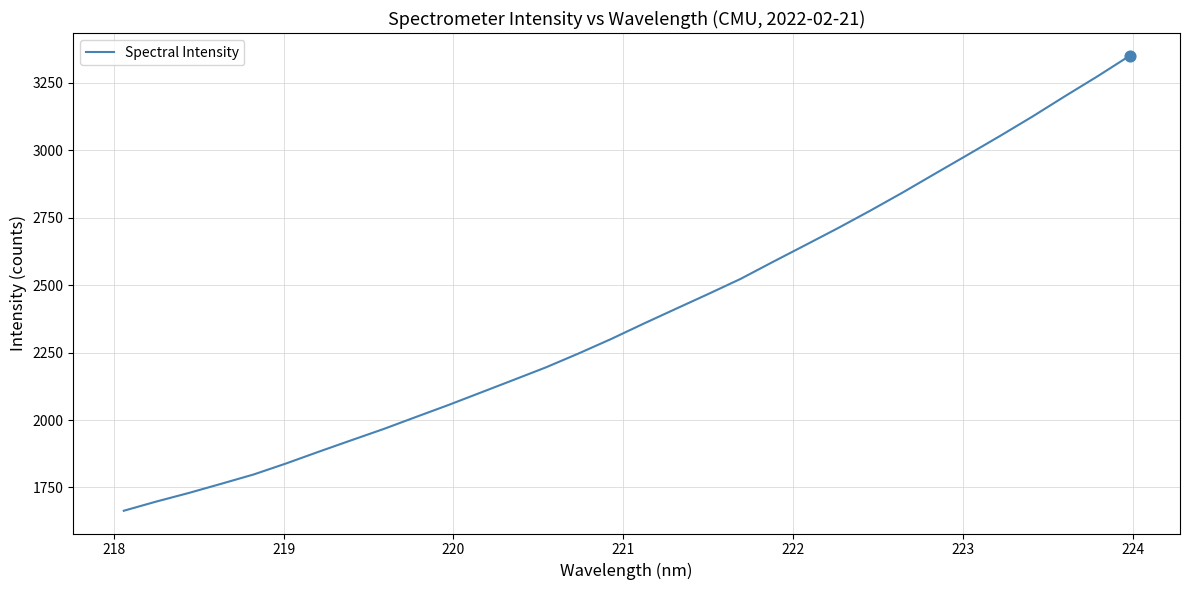

What is the greatest value displayed?

3350.2